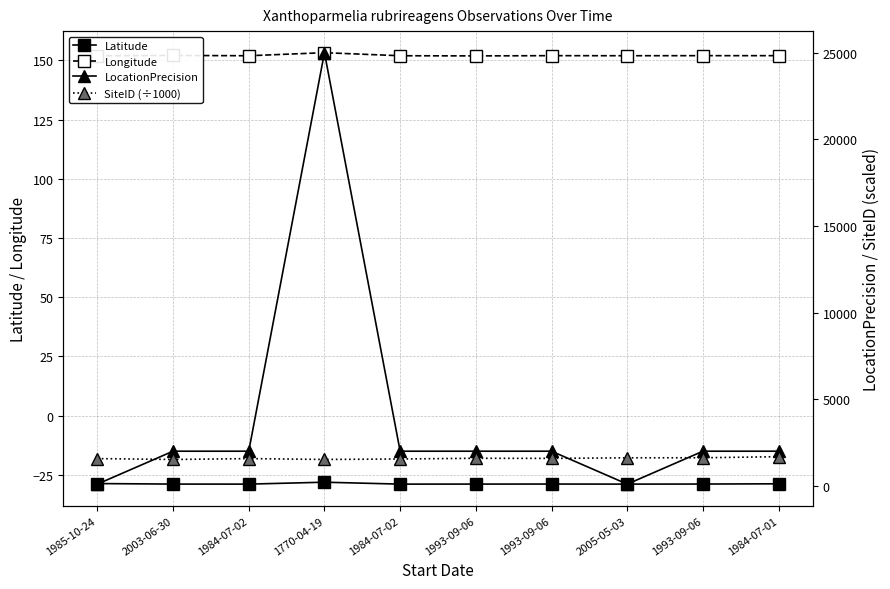

Read the SiteID (÷1000) value at 1984-07-01.

1683.6